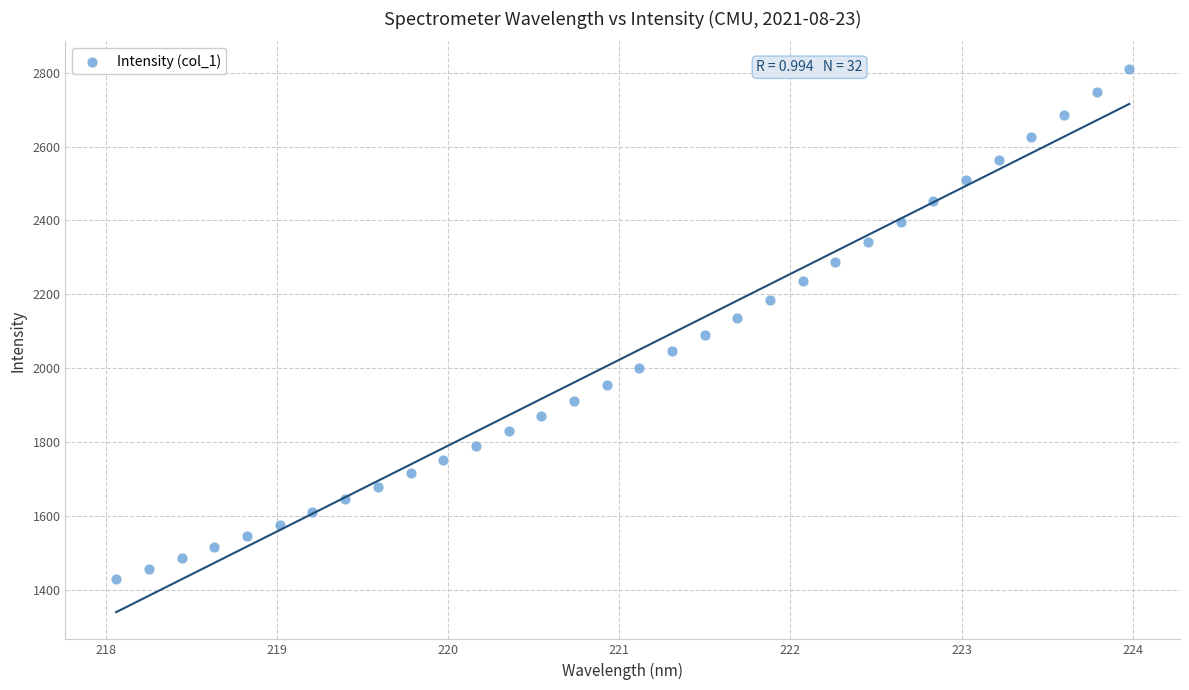

What is the range of X values (max minus min)?

5.9